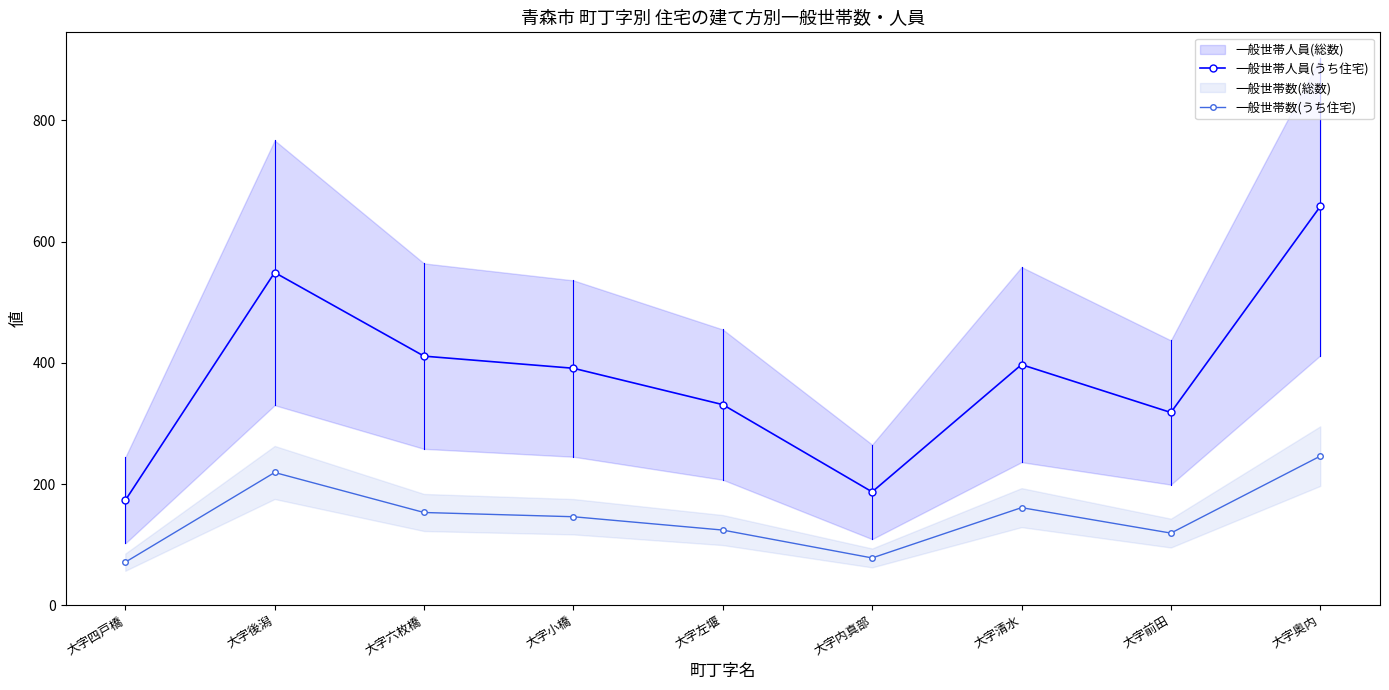

True or false: 一般世帯人員(うち住宅) and 一般世帯数(うち住宅) cross at least once.

False